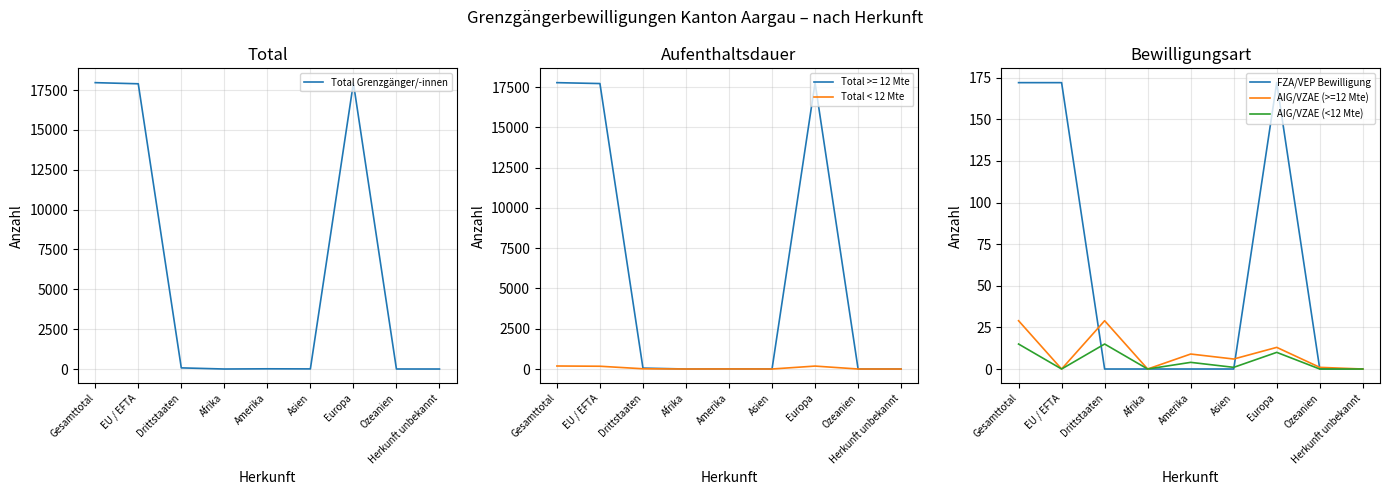

Does the chart display data point markers on the line(s)?

No